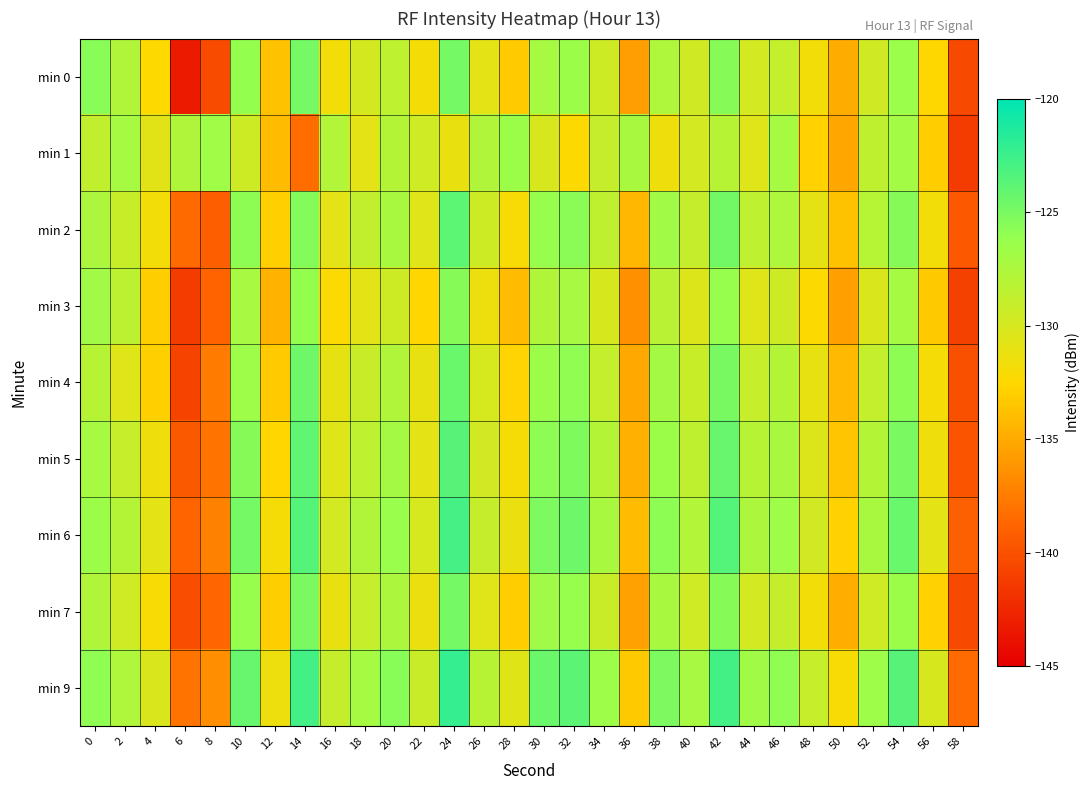

Which has a higher value, 26 or 32?

32